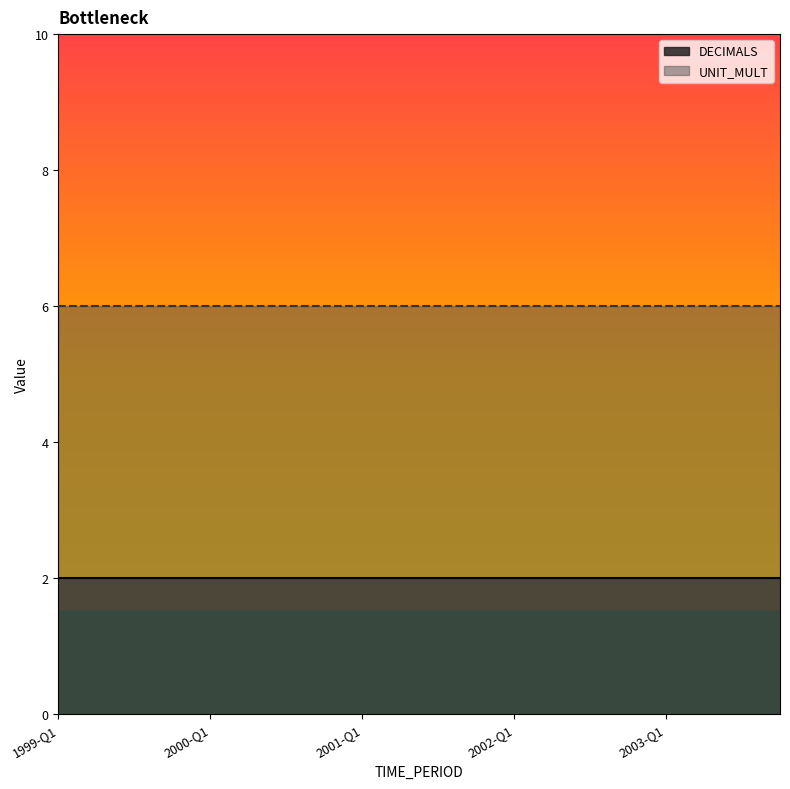

At how many categories does at least one series exceed 5?

20